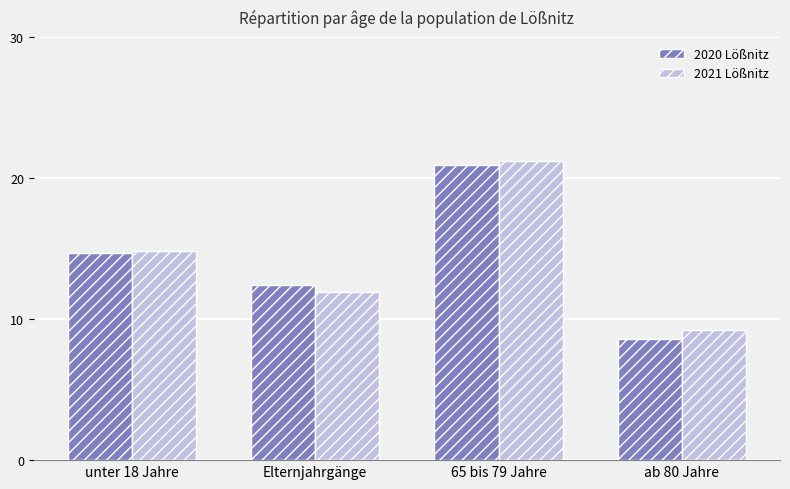

Reading left to right, what are all the values shown in this chart?

2020 Lößnitz: 14.7	12.4	20.9	8.6
2021 Lößnitz: 14.8	11.9	21.2	9.2